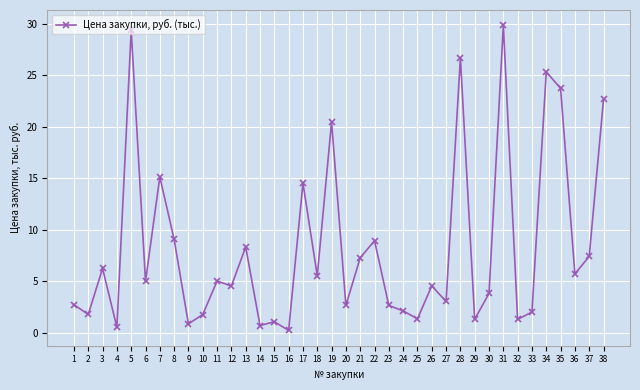

Which label corresponds to the largest value in the chart?

31